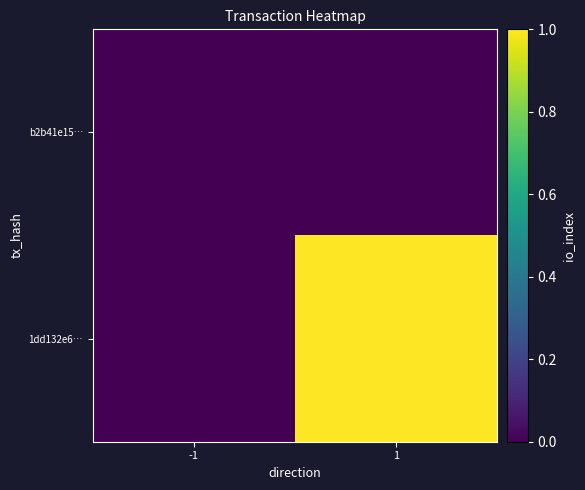

Which category has the lowest value across all series?

-1